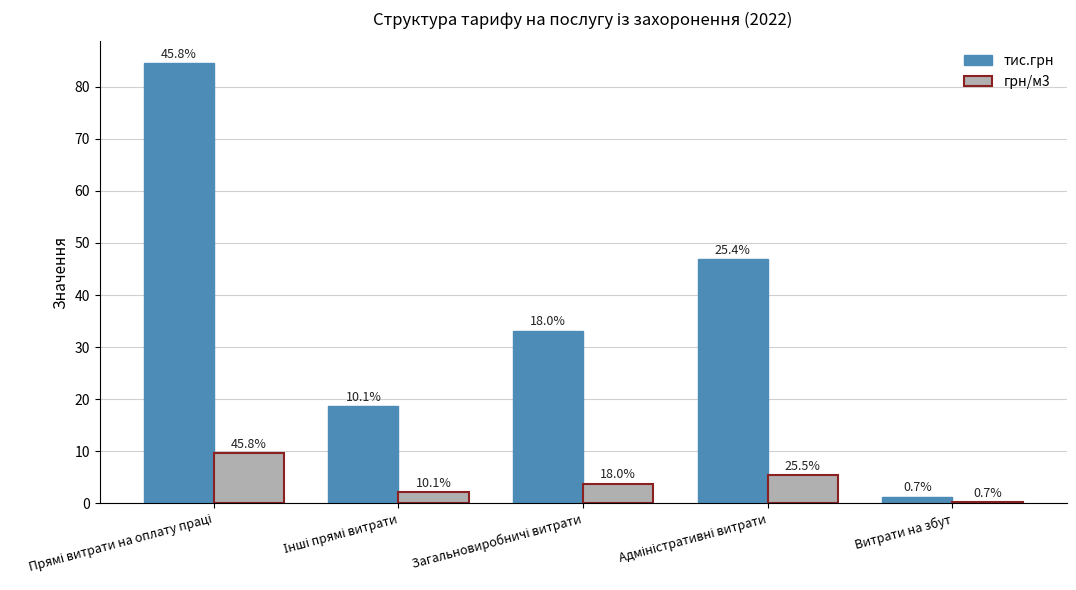

Rank the categories by грн/м3 value from lowest to highest.

Витрати на збут, Інші прямі витрати, Загальновиробничі витрати, Адміністративні витрати, Прямі витрати на оплату праці